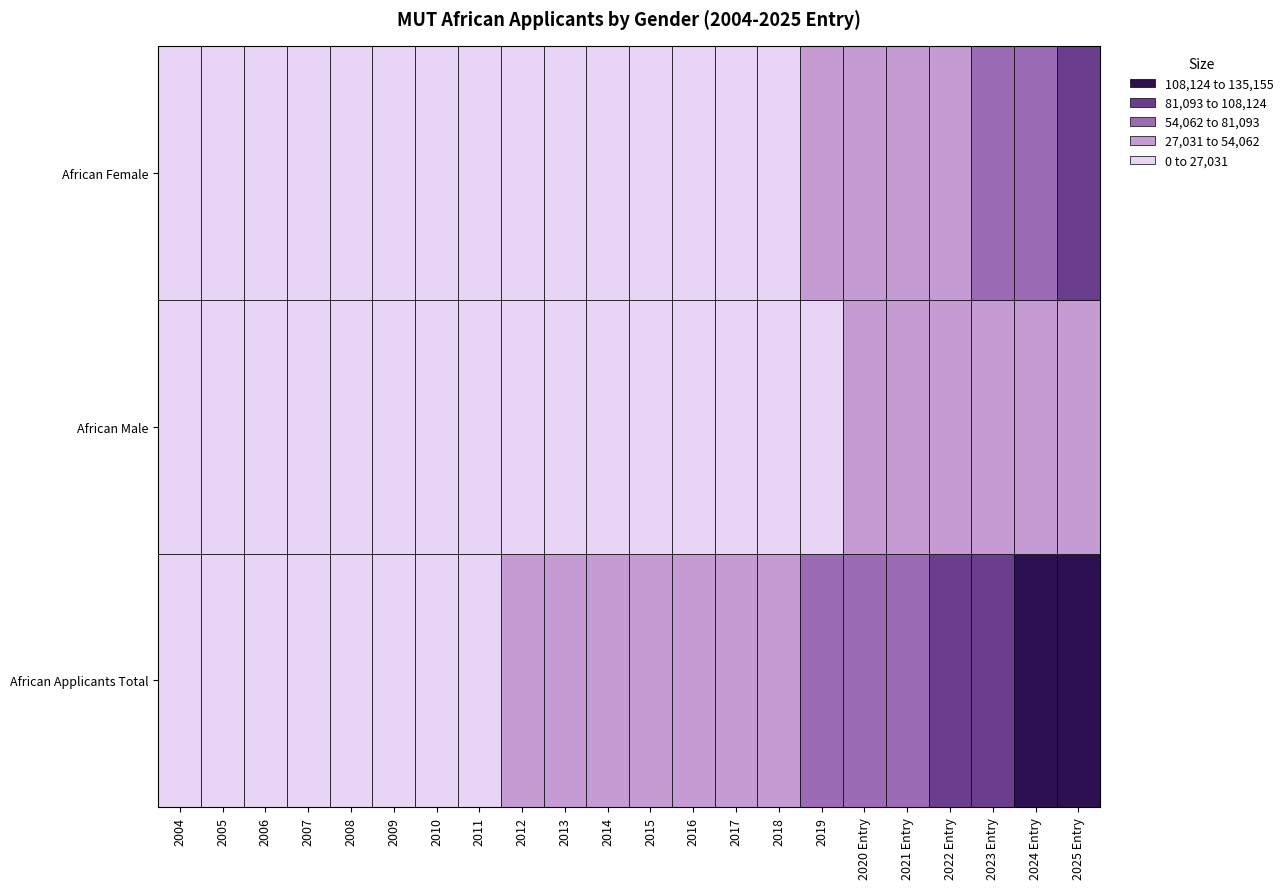

Reading left to right, extract all data points from this chart.

African Applicants Total: 0=4593	1=5992	2=7691	3=10389	4=11157	5=12183	6=20520	7=26320	8=30383	9=30393	10=33607	11=39939	12=41980	13=41858	14=46454	15=57009	16=67503	17=70784	18=85292	19=103535	20=119360	21=135155
African Male: 0=2343	1=2925	2=3556	3=4651	4=5107	5=5544	6=9245	7=11820	8=13791	9=14242	10=15423	11=18189	12=19215	13=18133	14=19990	15=23983	16=27861	17=28882	18=34526	19=41796	20=47159	21=52944
African Female: 0=2250	1=3067	2=4135	3=5738	4=6050	5=6636	6=11272	7=14500	8=16592	9=16151	10=18183	11=21599	12=22731	13=23701	14=26464	15=33026	16=39642	17=41902	18=50766	19=61728	20=72201	21=82211